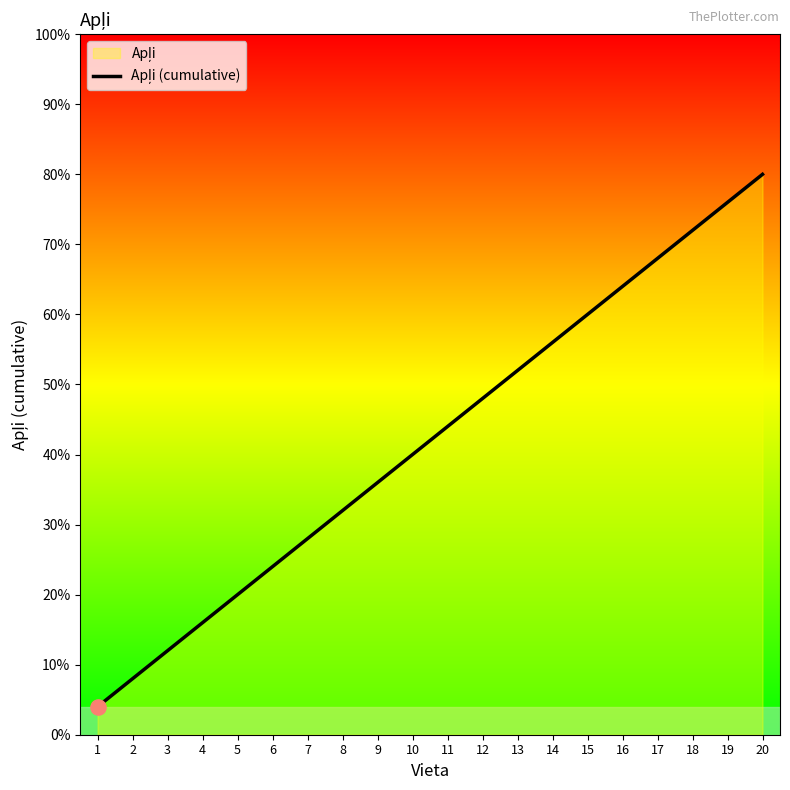

Approximately how many times larger is the value at 13 compared to 16?

0.8